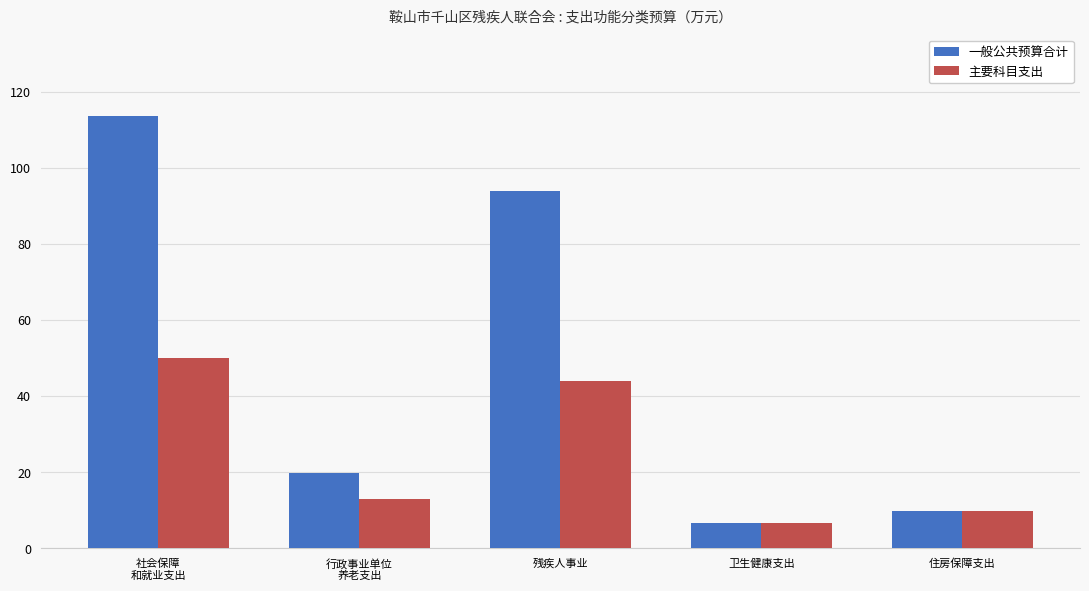

What is the label of the 3rd bar from the right?

残疾人事业